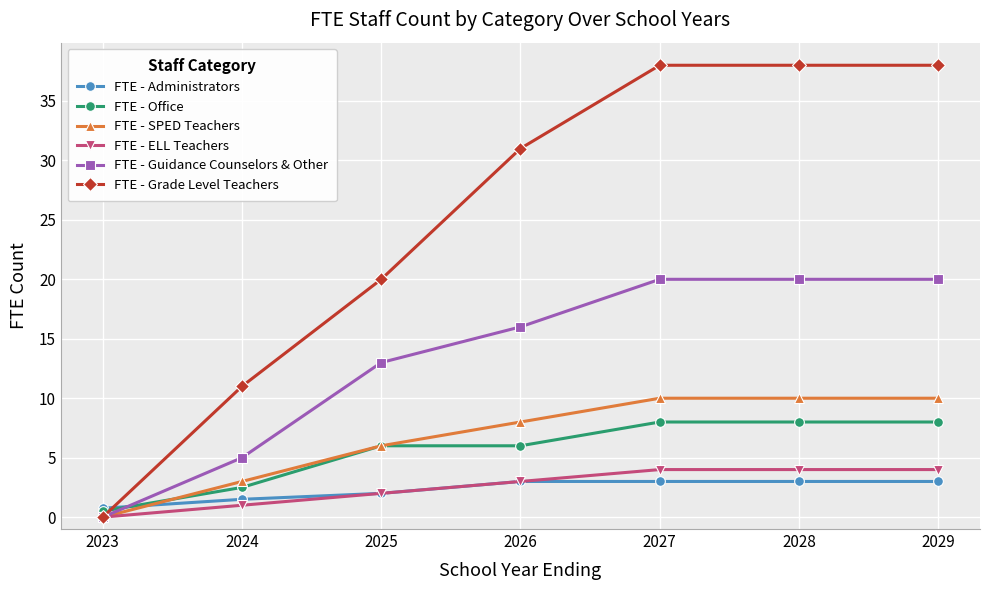

Which series has the largest total across all categories?

FTE - Grade Level Teachers